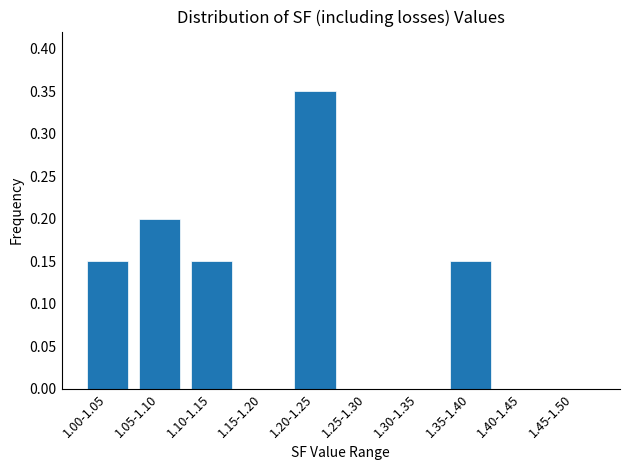

What is the sum of all values?

1.0